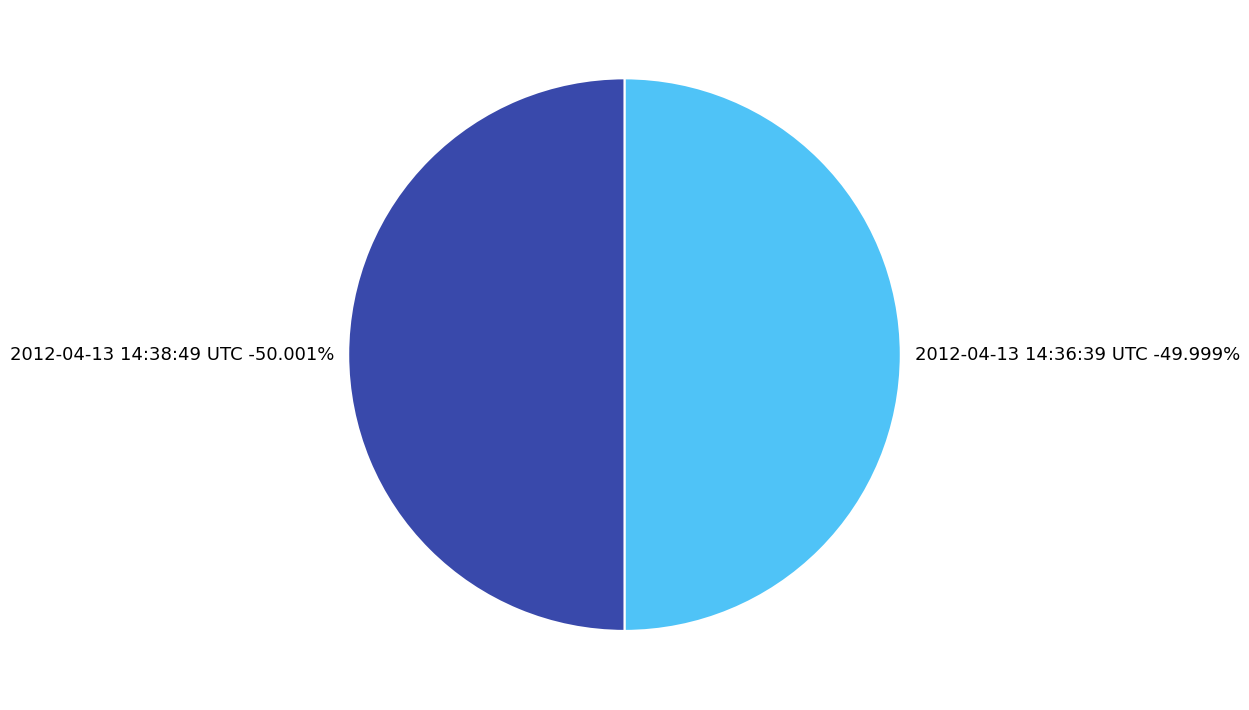

To the nearest percent, what percentage of the pie is 2012-04-13 14:36:39 UTC?

50%